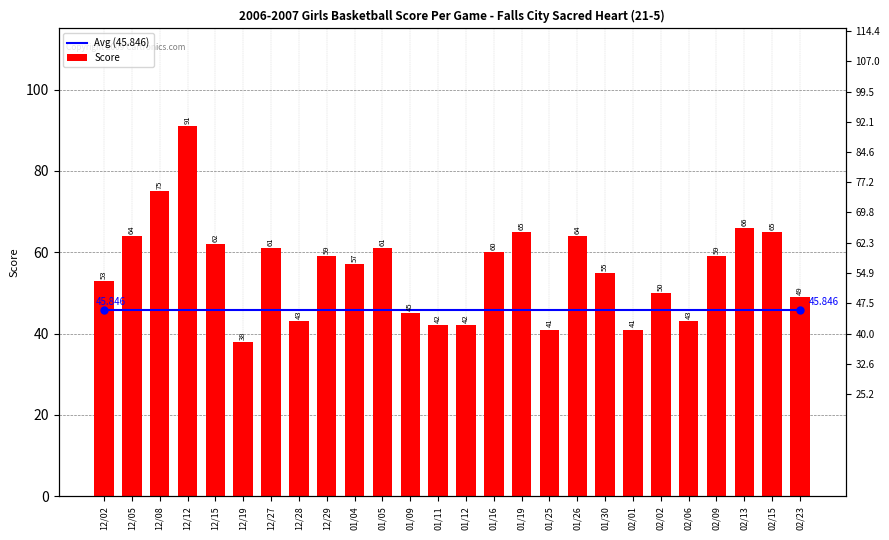

Reading left to right, extract all data points from this chart.

Avg (45.846): 45.8	45.8	45.8	45.8	45.8	45.8	45.8	45.8	45.8	45.8	45.8	45.8	45.8	45.8	45.8	45.8	45.8	45.8	45.8	45.8	45.8	45.8	45.8	45.8	45.8	45.8
Score: 53.0	64.0	75.0	91.0	62.0	38.0	61.0	43.0	59.0	57.0	61.0	45.0	42.0	42.0	60.0	65.0	41.0	64.0	55.0	41.0	50.0	43.0	59.0	66.0	65.0	49.0